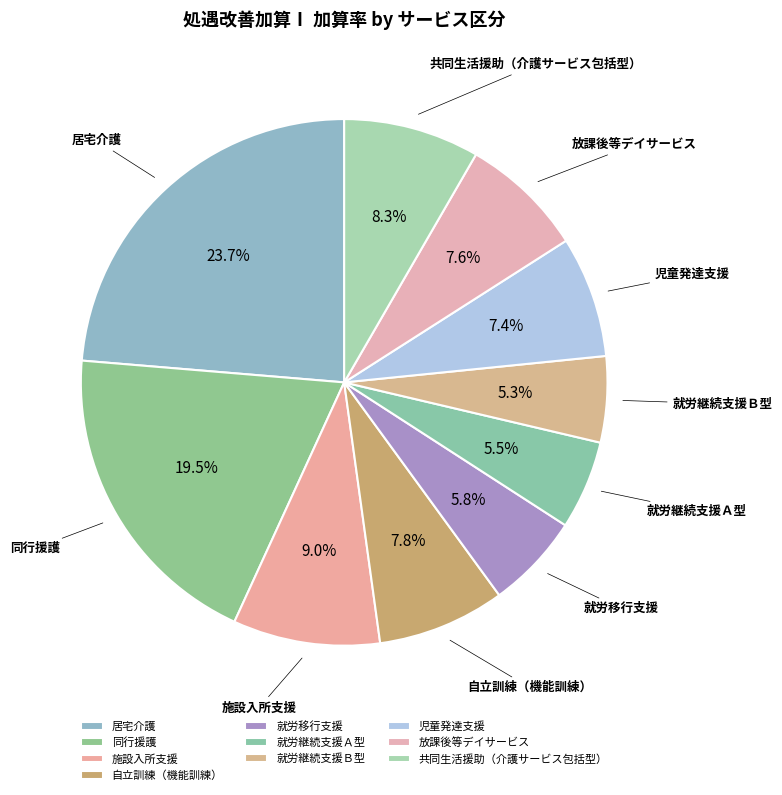

What is the largest slice in the pie chart?

居宅介護